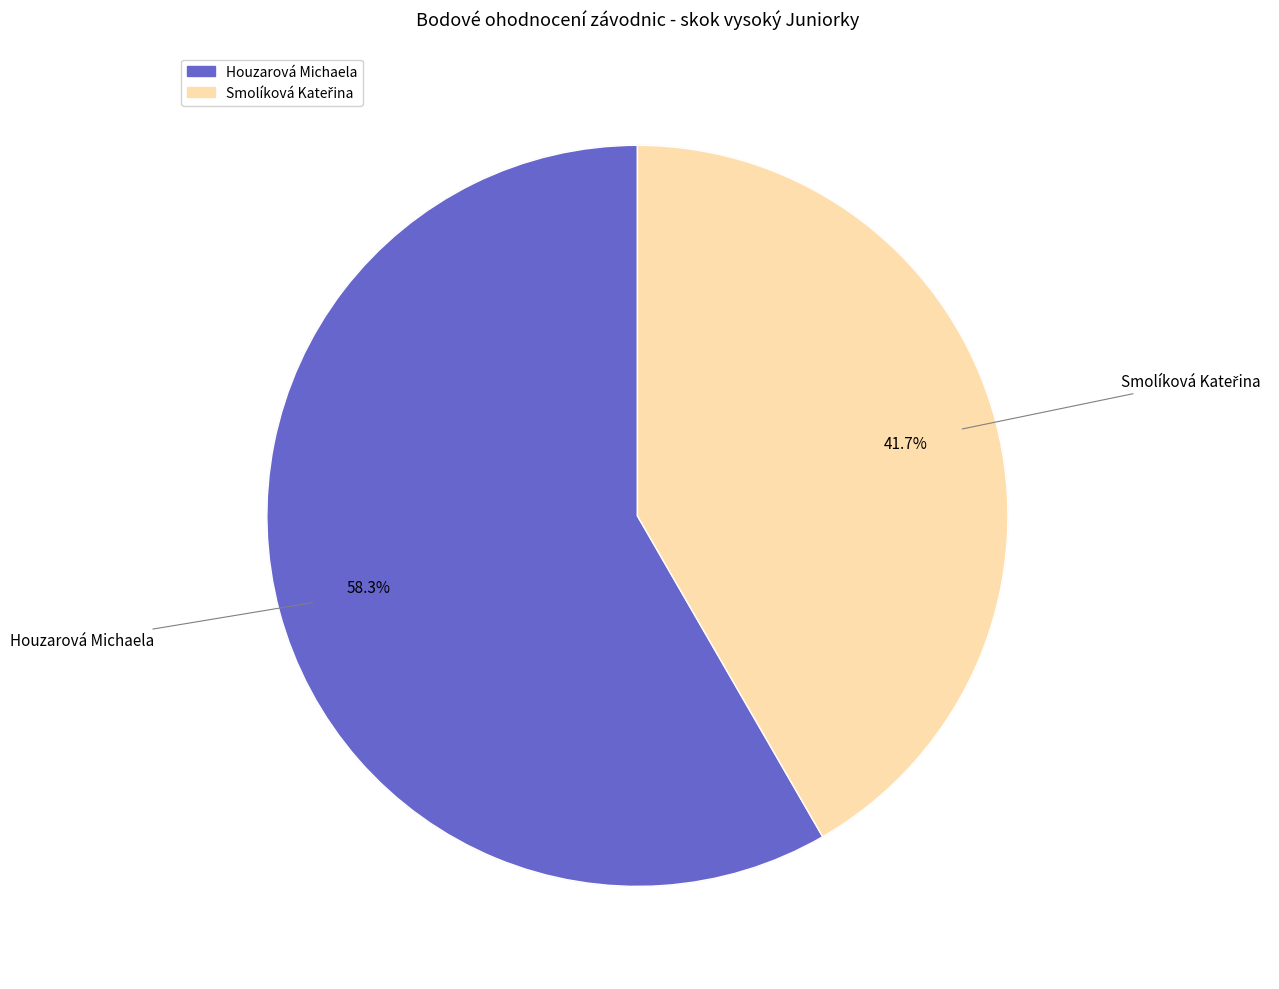

Combined, do Smolíková Kateřina and Houzarová Michaela account for over 50%?

Yes